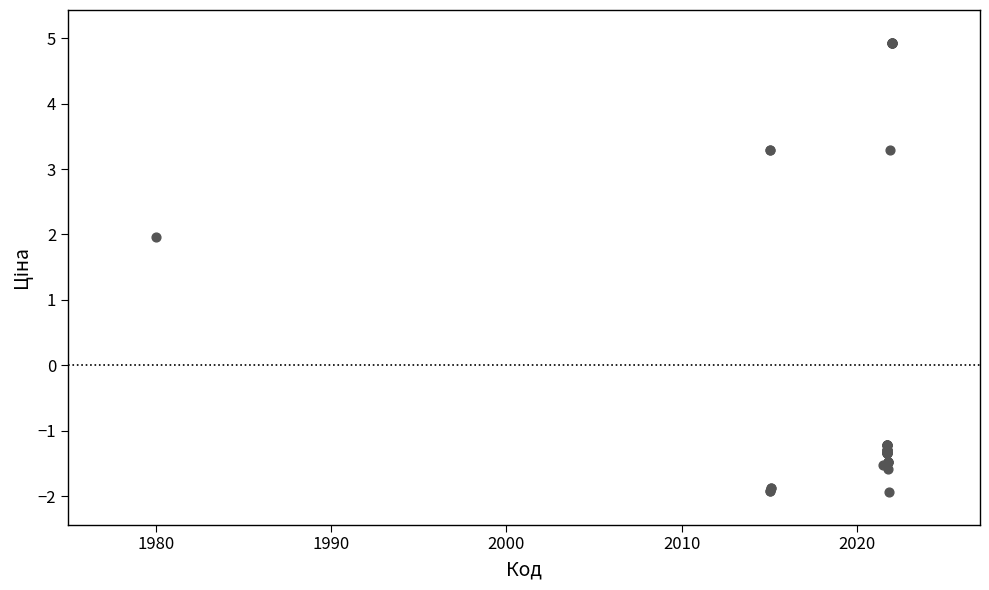

What Y value in the scatter plot is closest to 1?

2.0